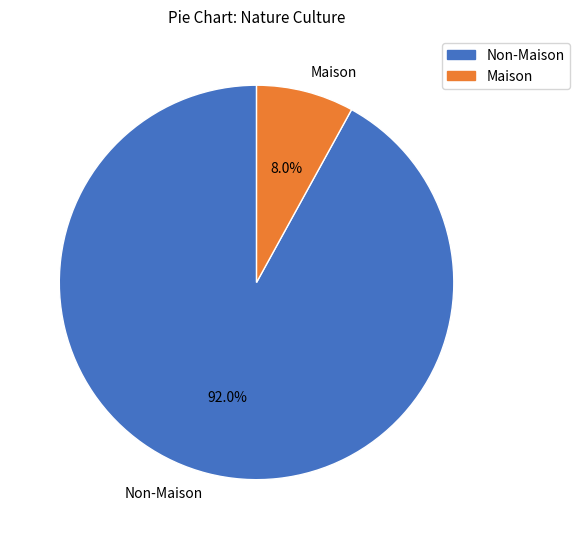

What is the smallest slice in the pie chart?

Maison